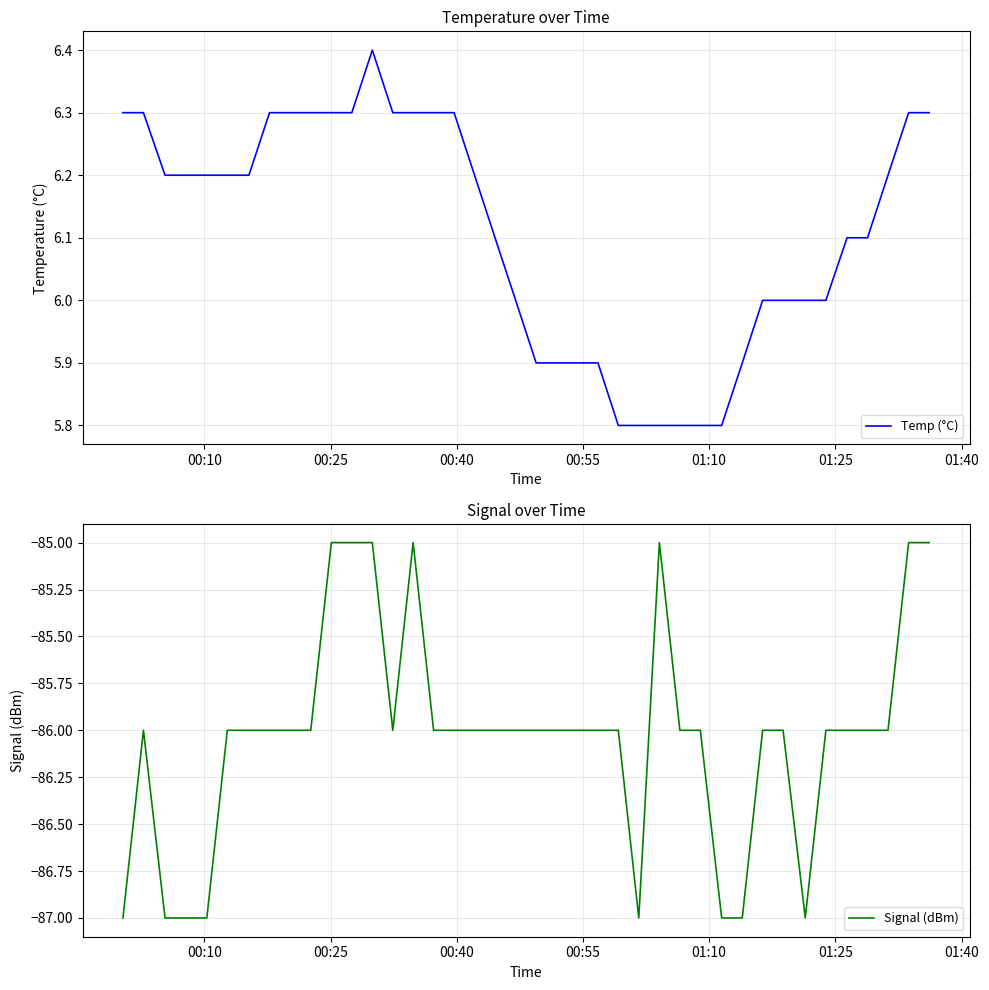

What are all the series names shown in the legend?

Temp (°C), Signal (dBm)